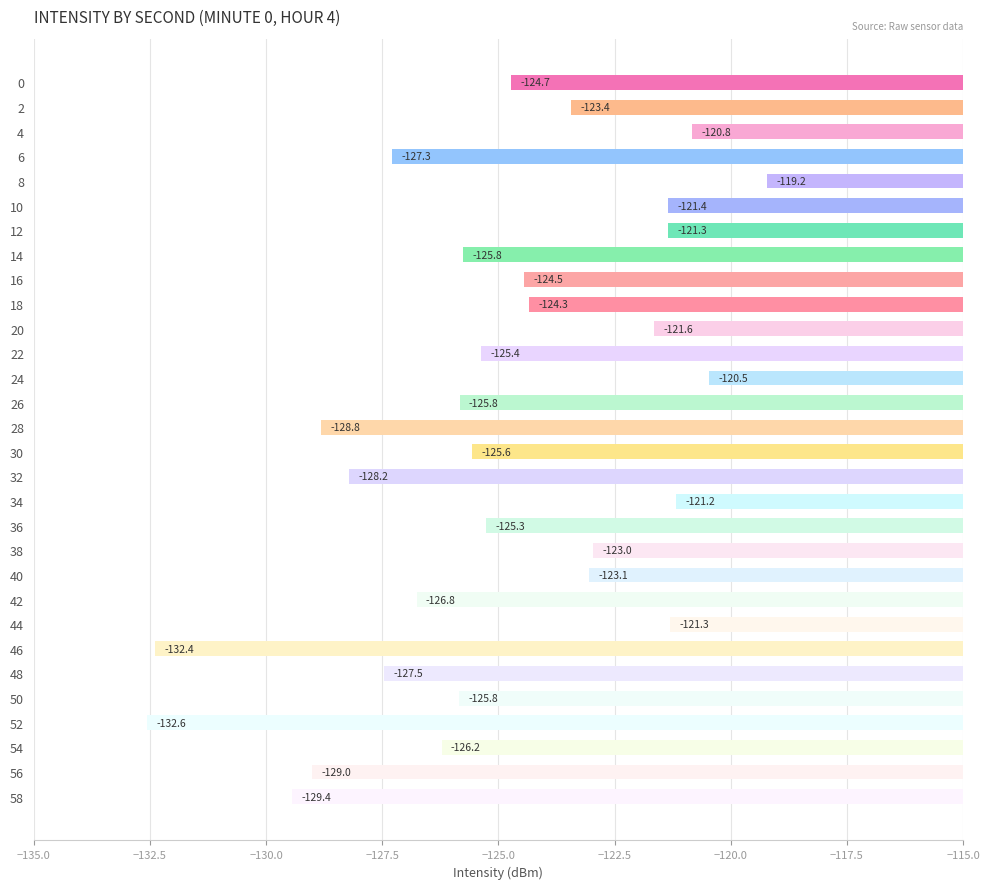

What is the value of the 28th bar from the top?

-126.2